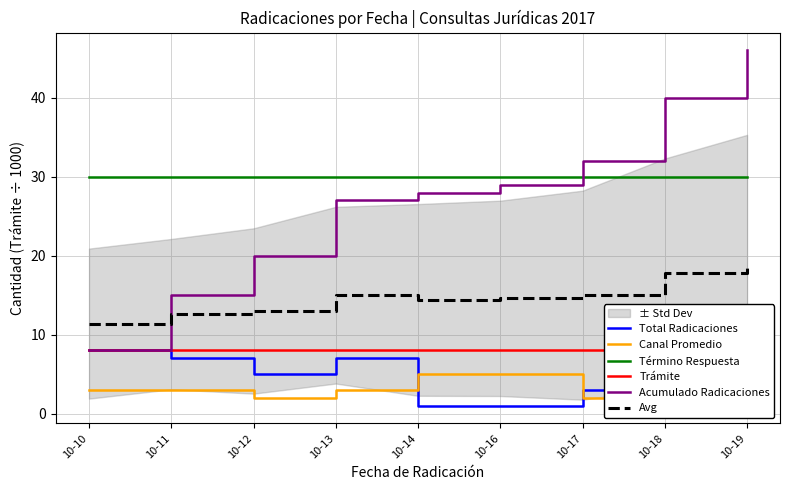

Where is Acumulado Radicaciones nearest to the value 27?

10-13